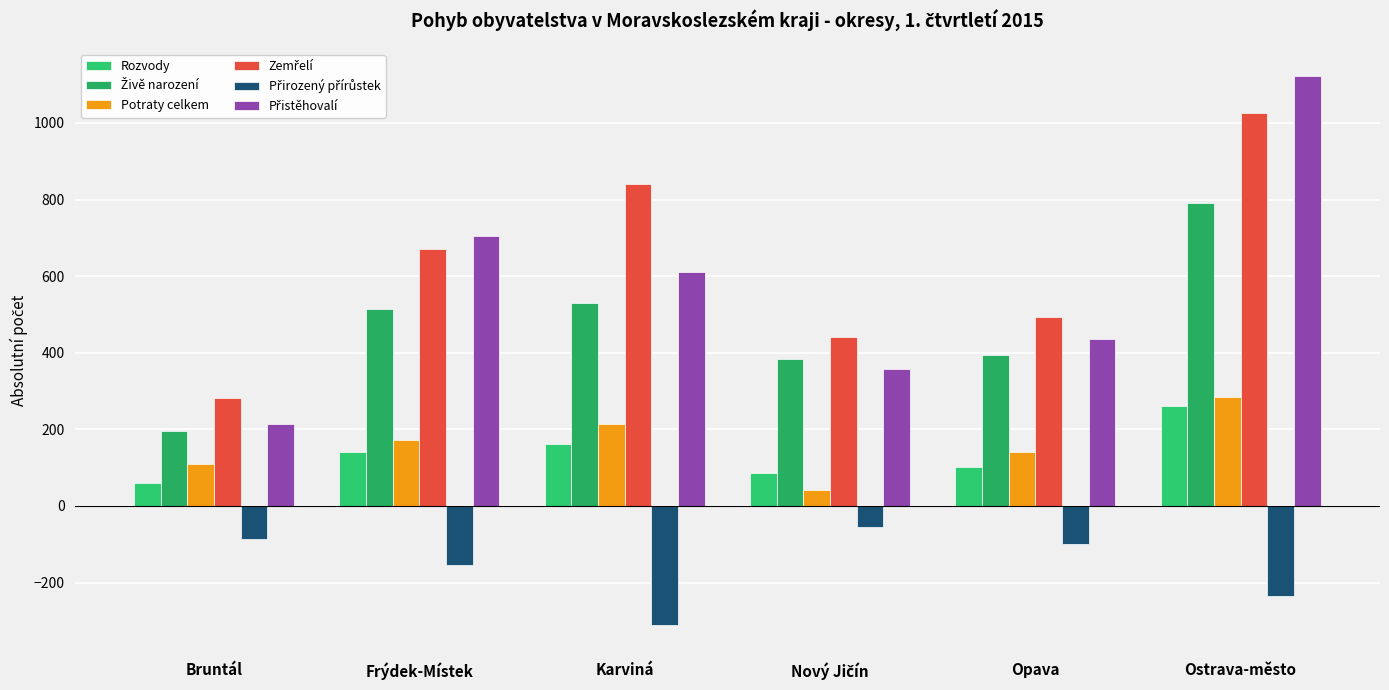

True or false: Živě narození has a value of 331 at Bruntál.

False